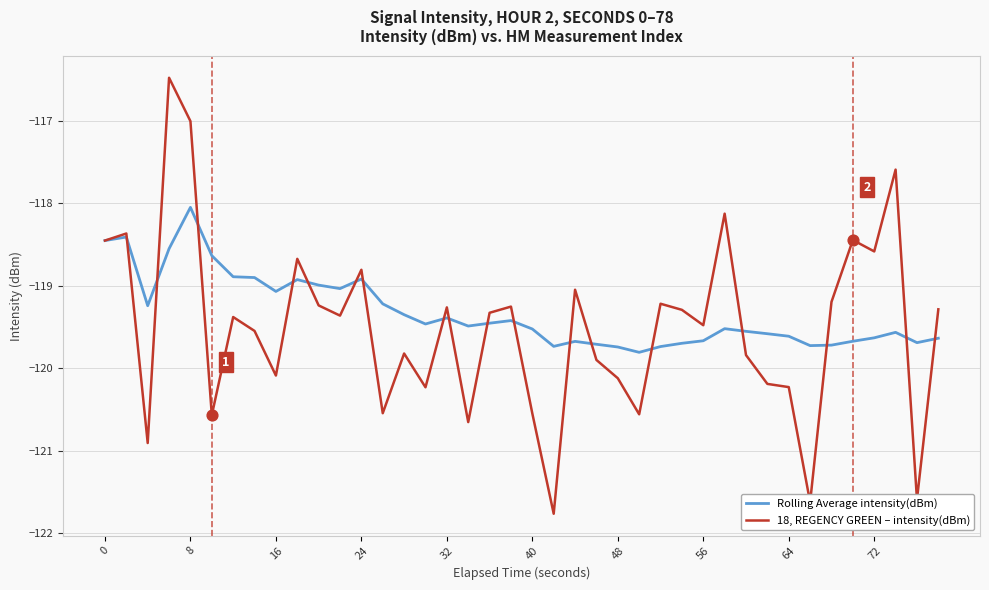

Which series has the largest range (max minus min)?

18, REGENCY GREEN – intensity(dBm)